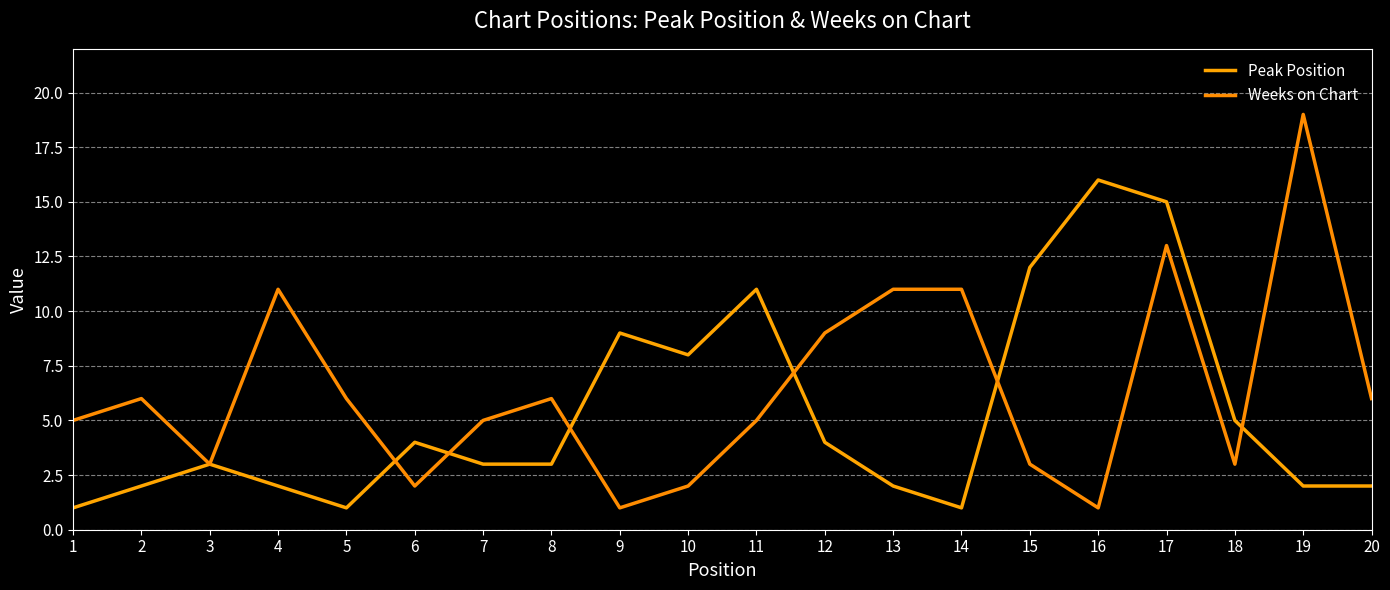

Reading left to right, transcribe all the data shown in this chart.

Peak Position: 1	2	3	2	1	4	3	3	9	8	11	4	2	1	12	16	15	5	2	2
Weeks on Chart: 5	6	3	11	6	2	5	6	1	2	5	9	11	11	3	1	13	3	19	6